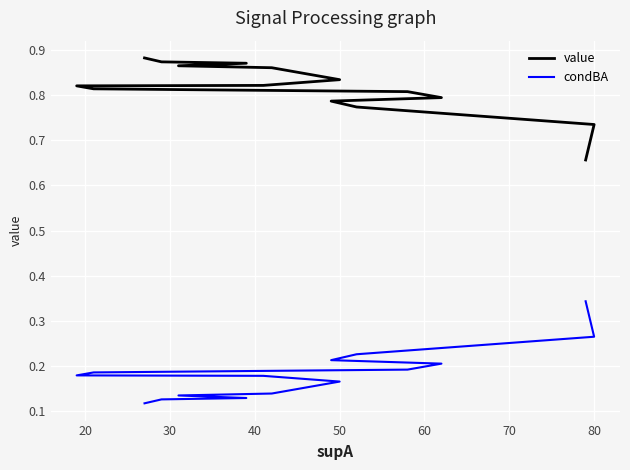

List the series in order of their peak value, highest first.

value, condBA